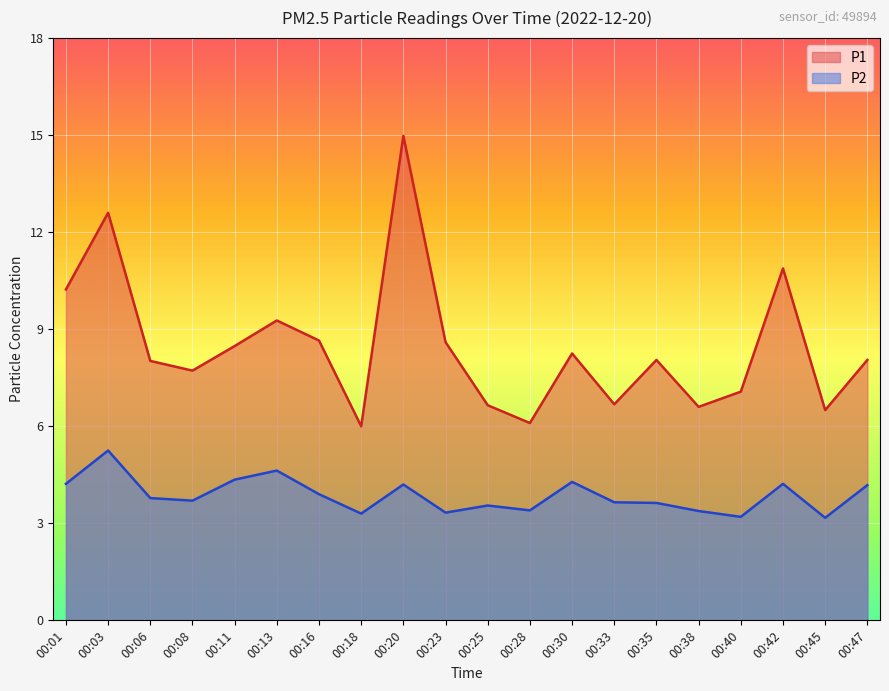

True or false: P2 and P1 cross at least once.

False